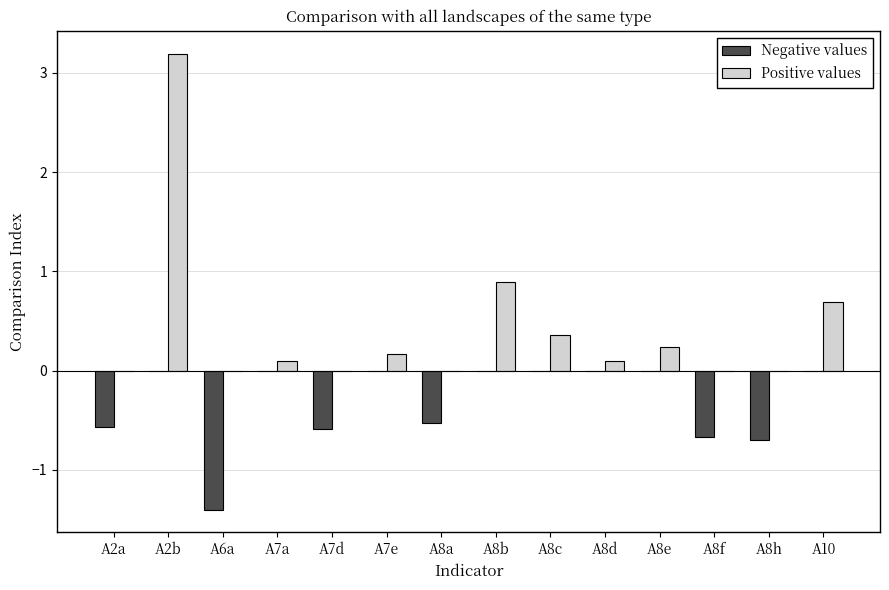

How many distinct data groups are displayed?

2